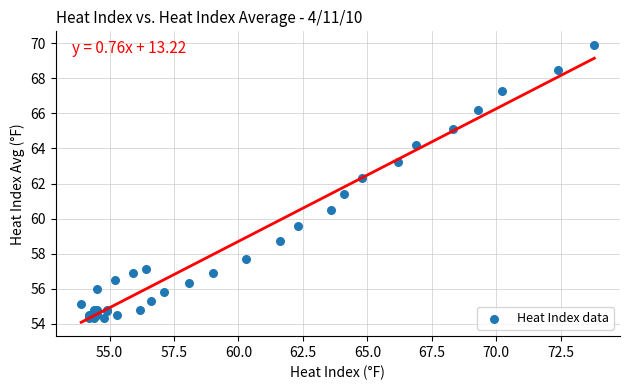

What Y value in the scatter plot is closest to 62?

62.3